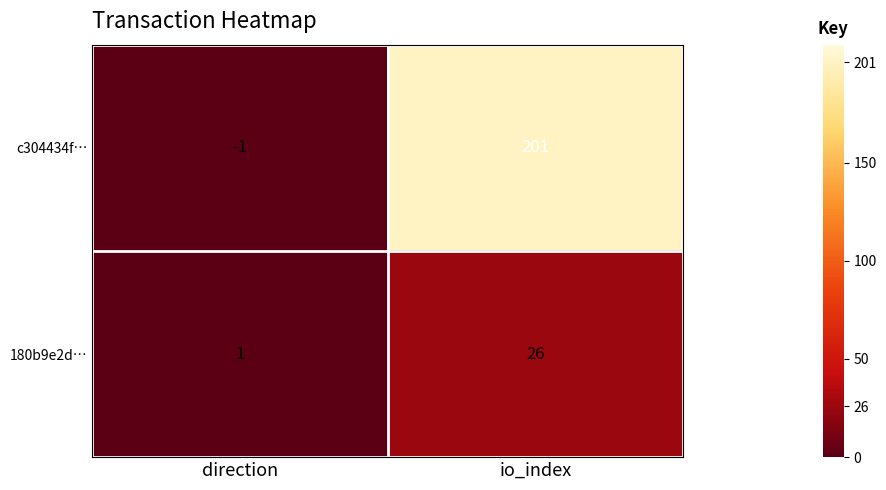

What is the total value across all series at io_index?

227